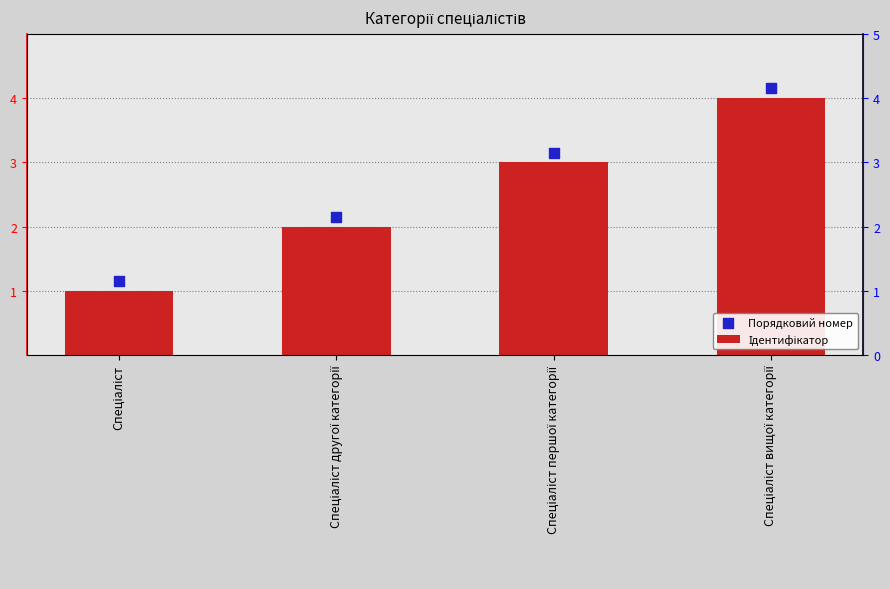

Which series has the largest total across all categories?

Порядковий номер